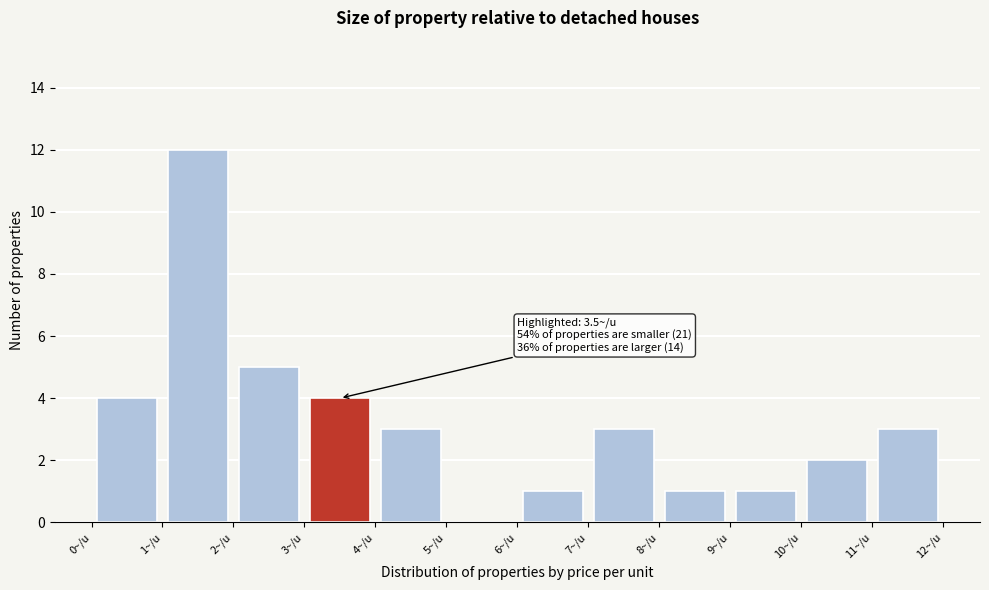

Which range on the x-axis has the tallest bar?

1 to 2